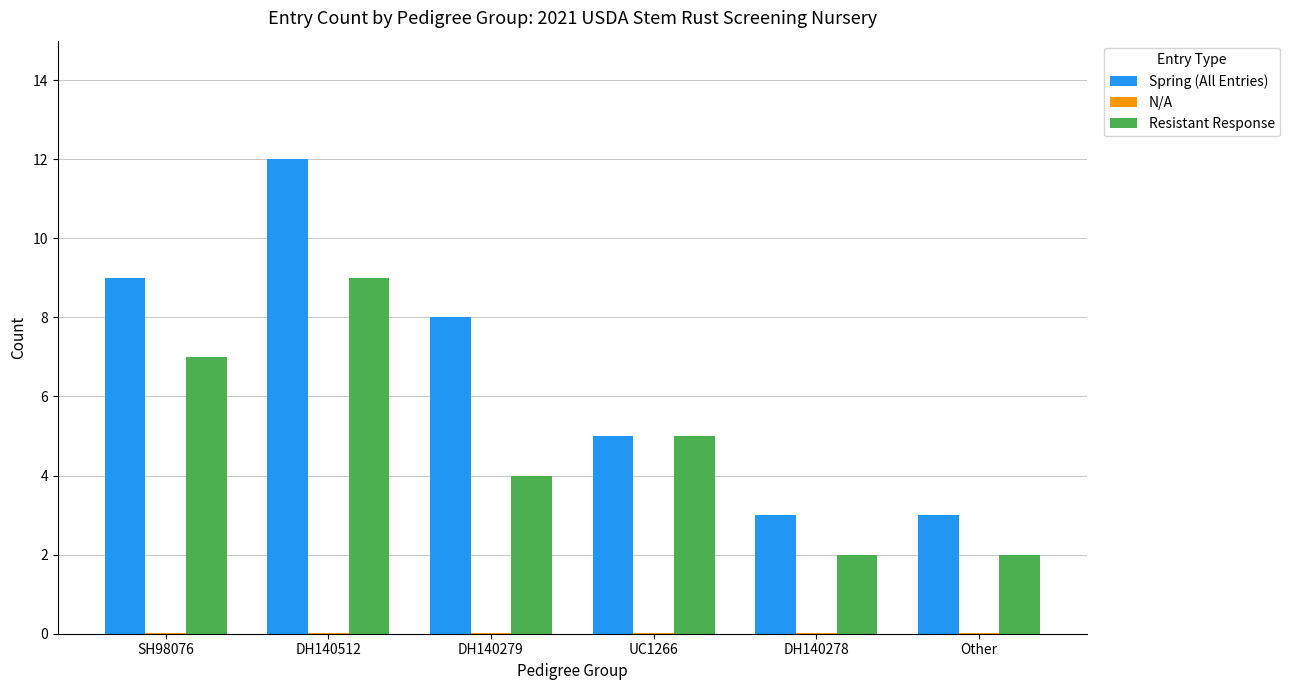

How many data points does each series have?

6